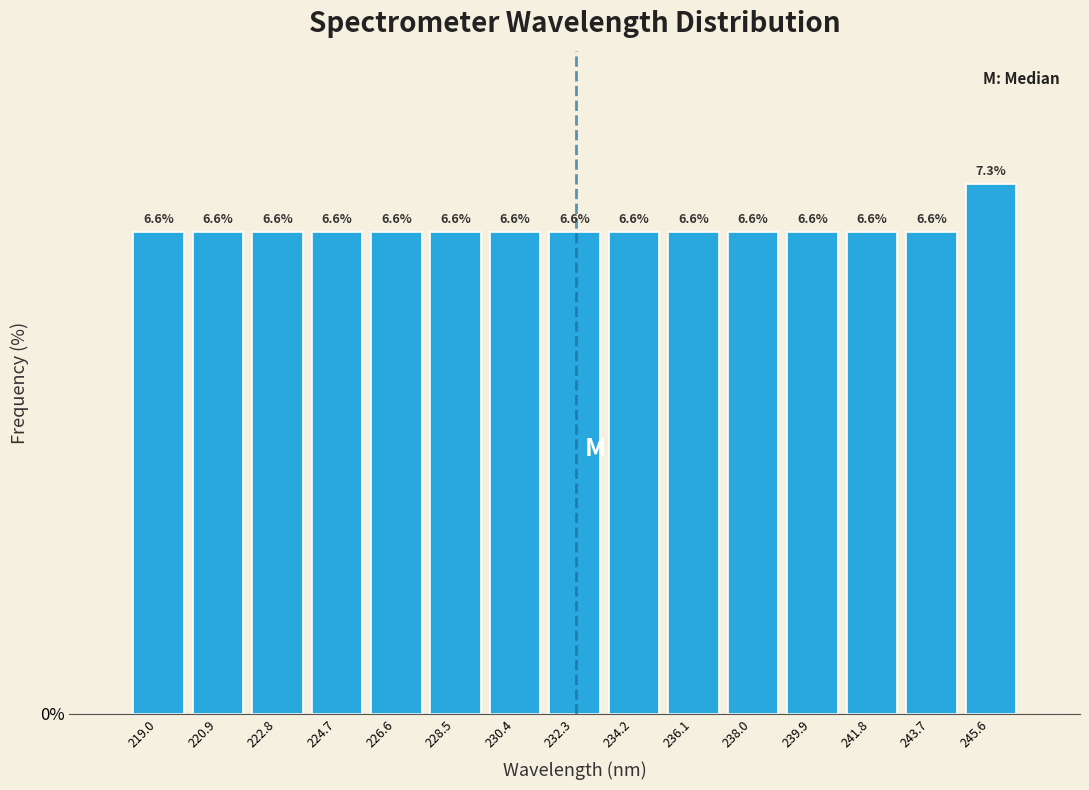

What is the height of the bar covering 242.8 to 244.6 on the x-axis? The bar edges are not printed on the chart, so give them approximately, as read against the axis.

6.6